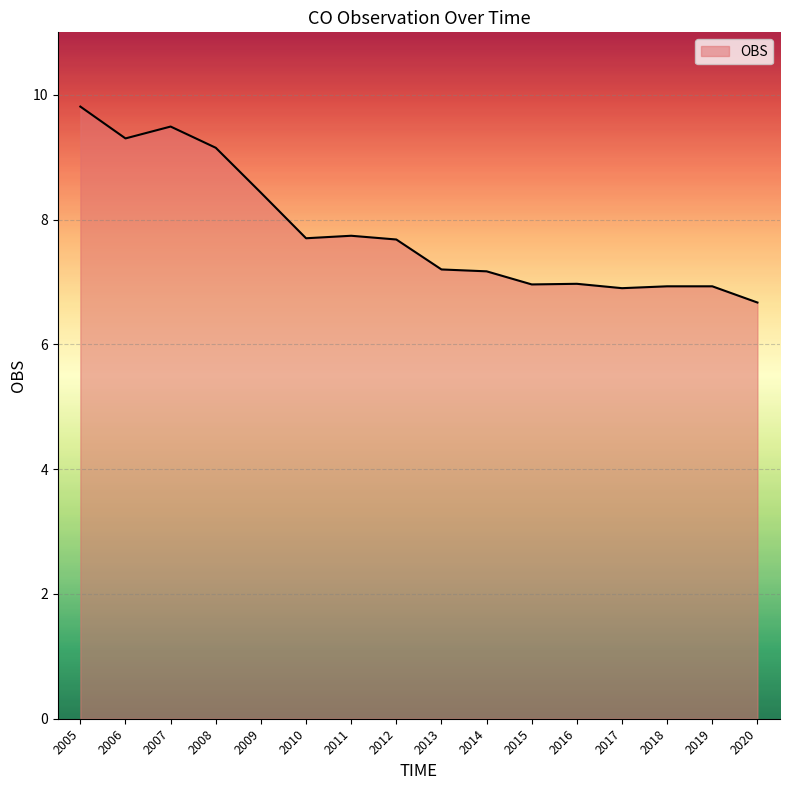

What is the smallest value displayed?

6.7